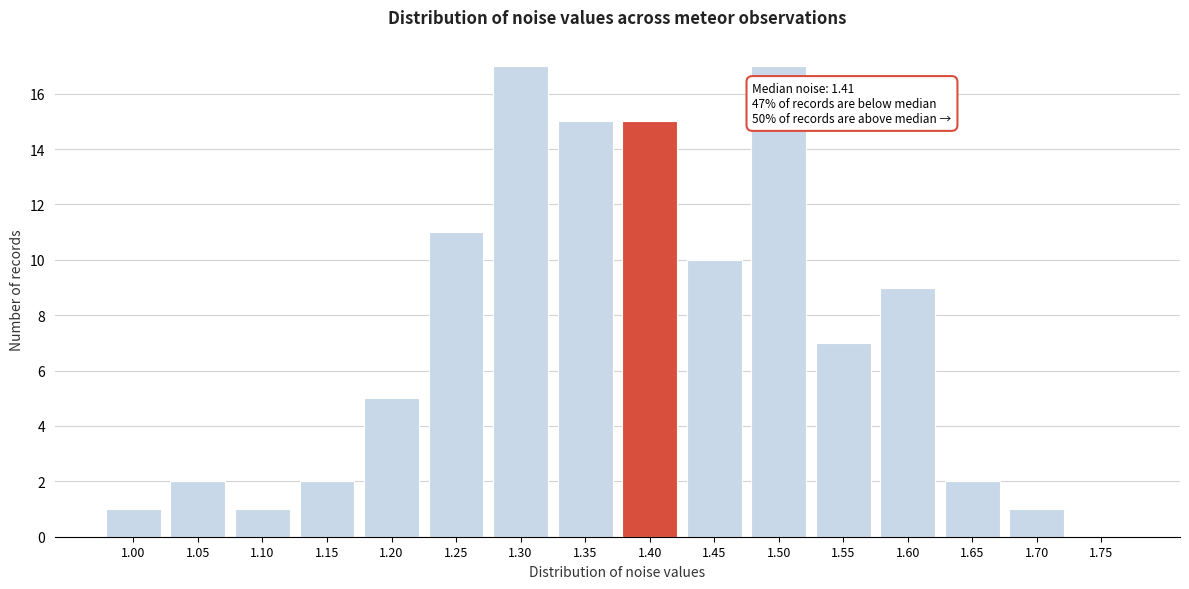

Reading left to right, extract all data points from this chart.

1.00=1	1.05=2	1.10=1	1.15=2	1.20=5	1.25=11	1.30=17	1.35=15	1.40=15	1.45=10	1.50=17	1.55=7	1.60=9	1.65=2	1.70=1	1.75=0